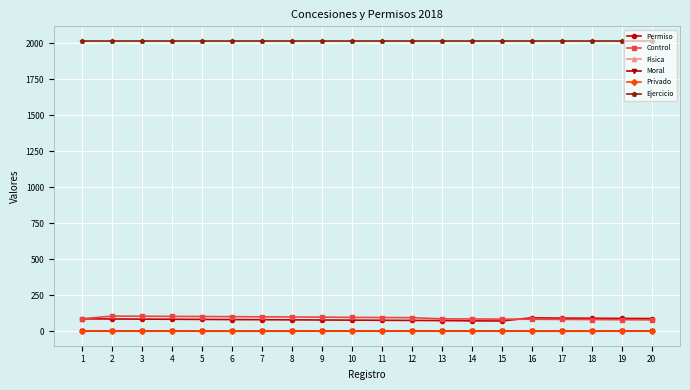

True or false: Ejercicio and Control intersect in this chart.

False